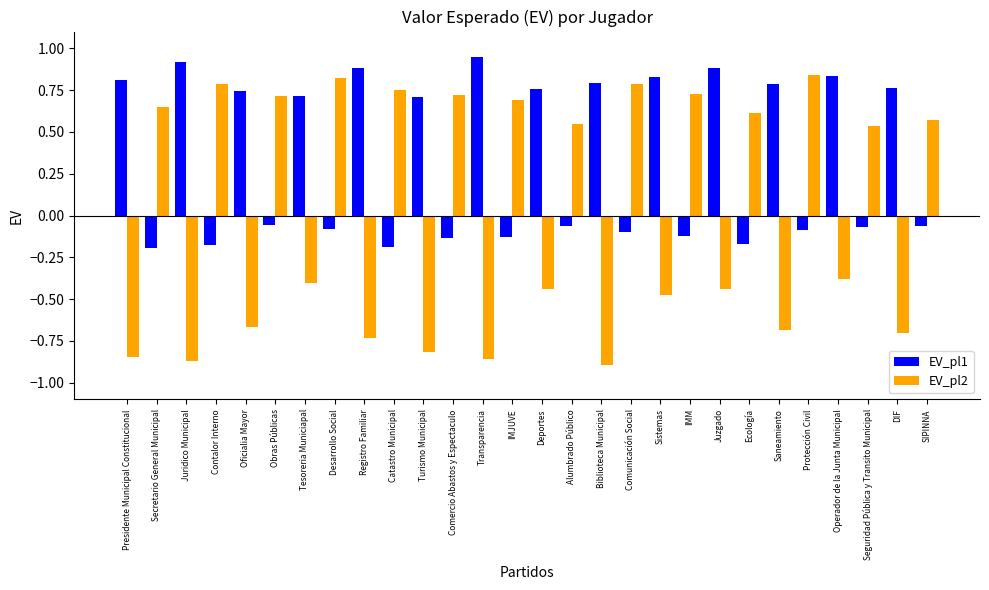

The value of EV_pl1 at Presidente Municipal Constitucional is 0.8. True or false?

True